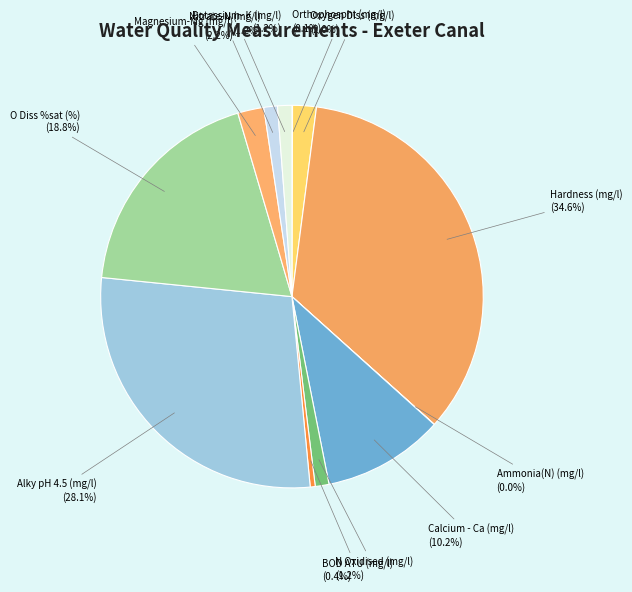

Which category has the biggest portion of the pie?

Hardness (mg/l)